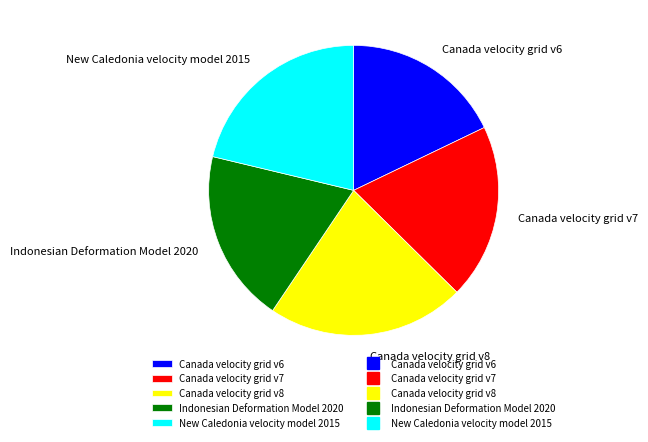

Between Canada velocity grid v8 and Canada velocity grid v7, which is larger?

Canada velocity grid v8